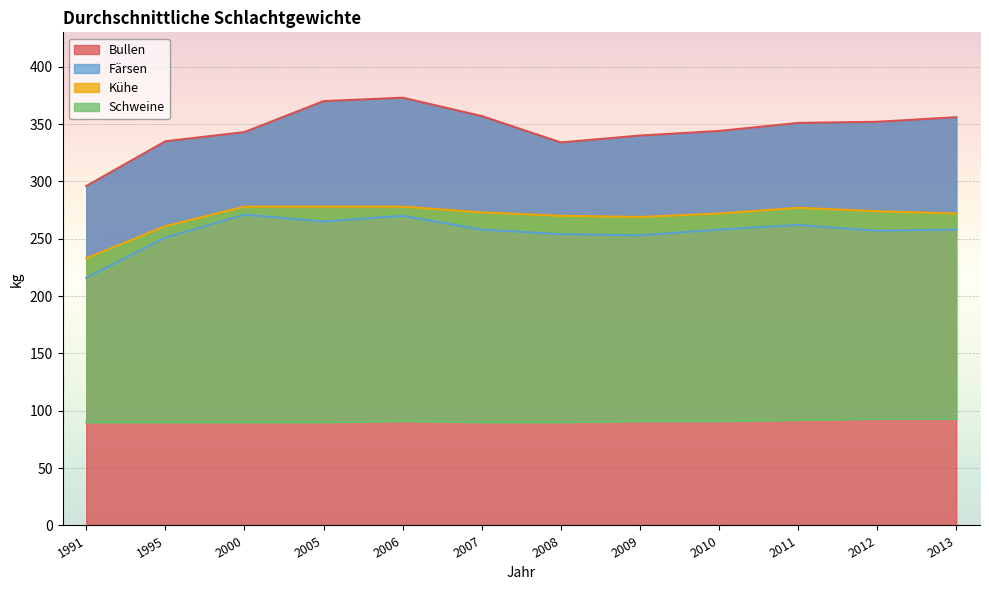

In Färsen, how many points are higher than both neighbors (excluding endpoints)?

3